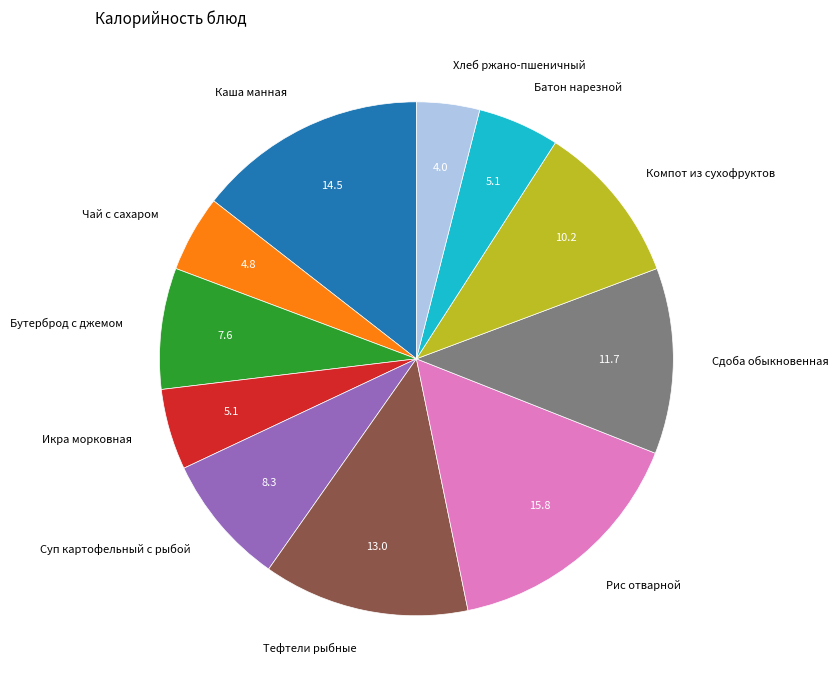

Combined, do Чай с сахаром and Батон нарезной account for over 50%?

No